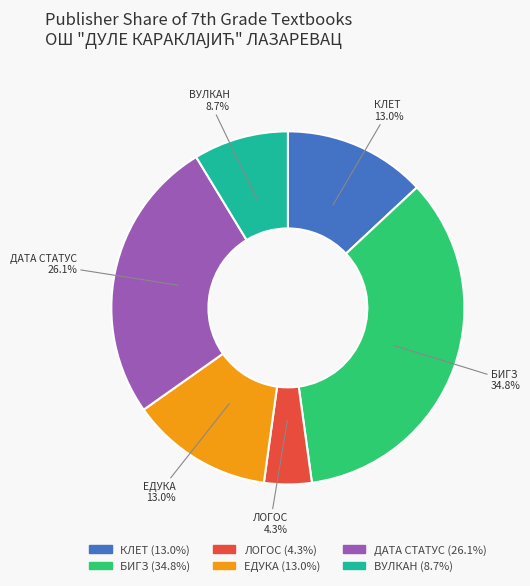

The КЛЕТ slice represents 13% of the pie. True or false?

True